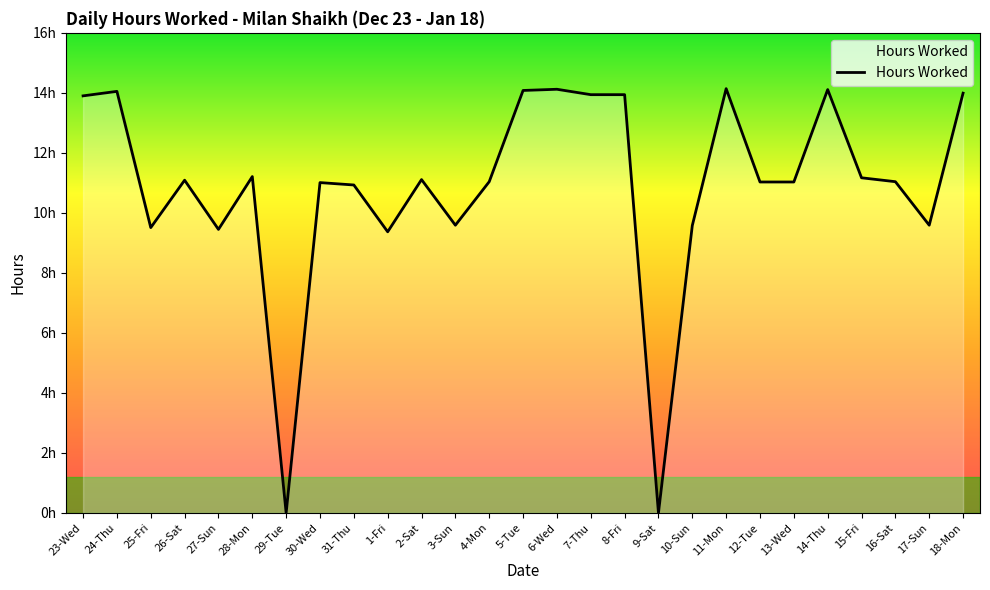

Reading right to left, extract all data points from this chart.

18-Mon=14.0	17-Sun=9.6	16-Sat=11.0	15-Fri=11.2	14-Thu=14.1	13-Wed=11.0	12-Tue=11.0	11-Mon=14.1	10-Sun=9.6	9-Sat=0.0	8-Fri=13.9	7-Thu=13.9	6-Wed=14.1	5-Tue=14.1	4-Mon=11.0	3-Sun=9.6	2-Sat=11.1	1-Fri=9.4	31-Thu=10.9	30-Wed=11.0	29-Tue=0.0	28-Mon=11.2	27-Sun=9.4	26-Sat=11.1	25-Fri=9.5	24-Thu=14.1	23-Wed=13.9